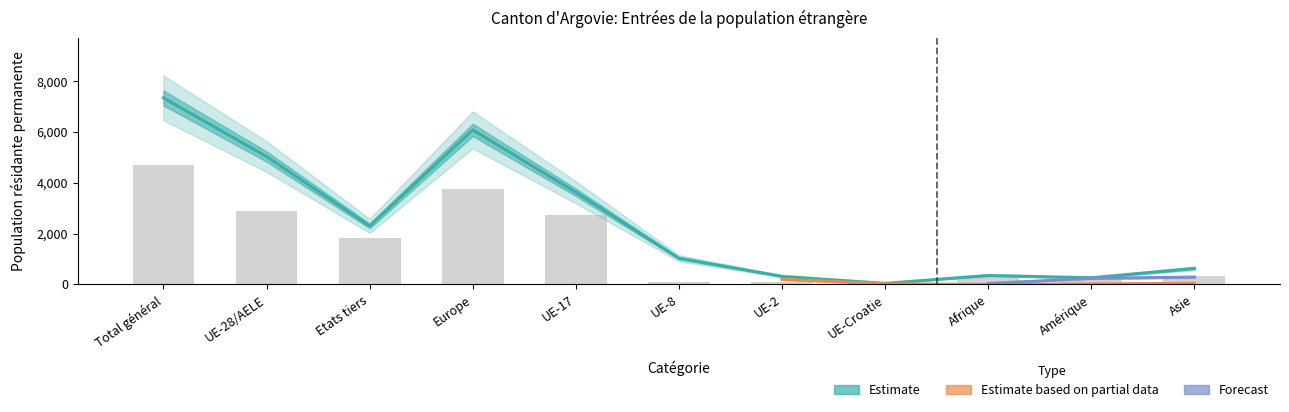

What is the approximate value of Total Femmes at UE-2, to the nearest 100?

200